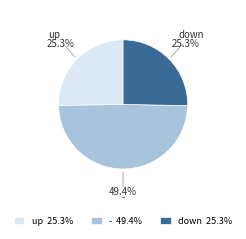

To the nearest percent, what is the difference between the - and down slice percentages?

24%